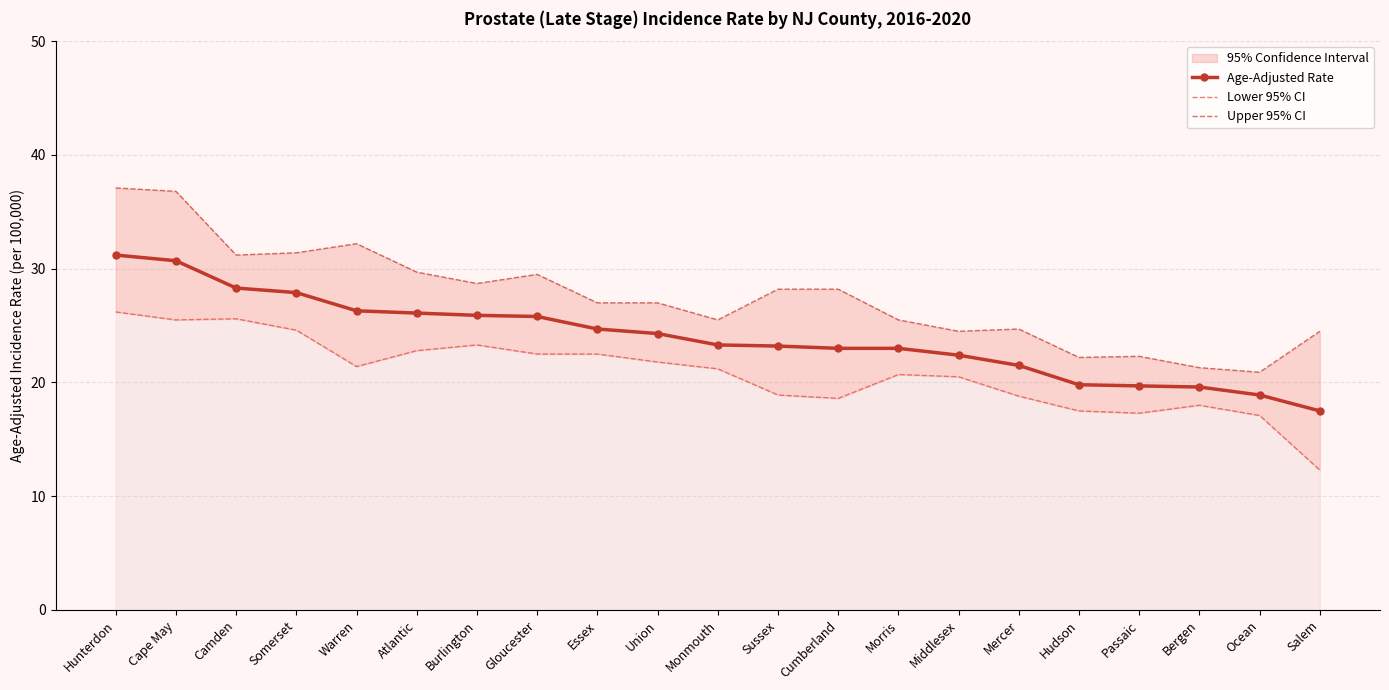

What is the average value of the Lower 95% CI series?

20.8